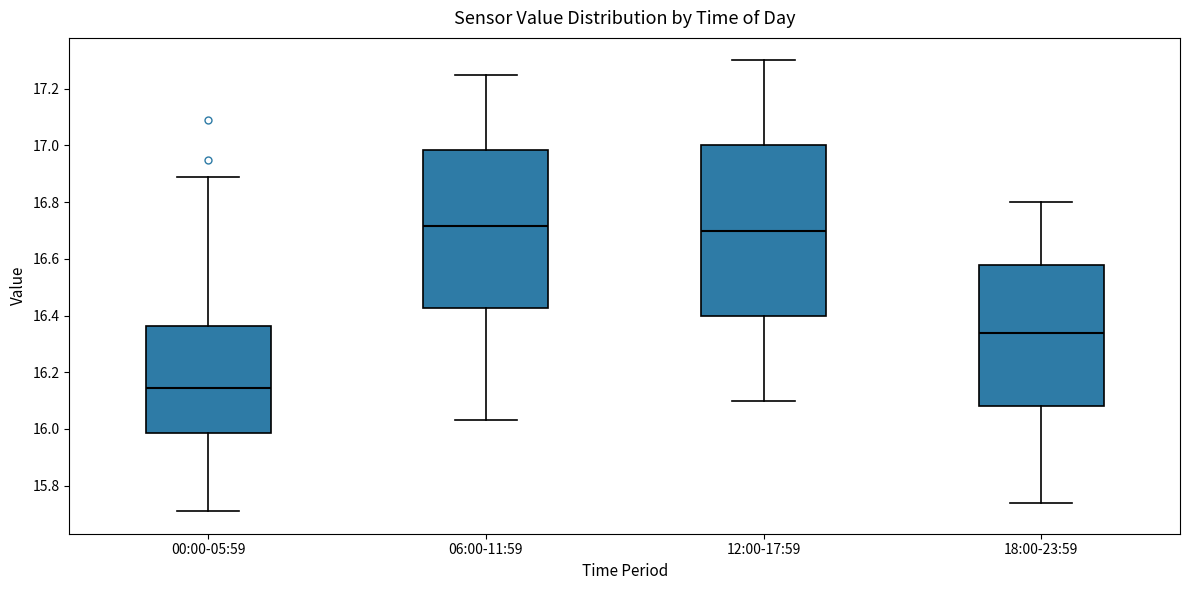

Where is the upper edge of the box for 00:00-05:59 on the y-axis? The values are not printed on the chart, so give them approximately, as read against the axis.

16.36